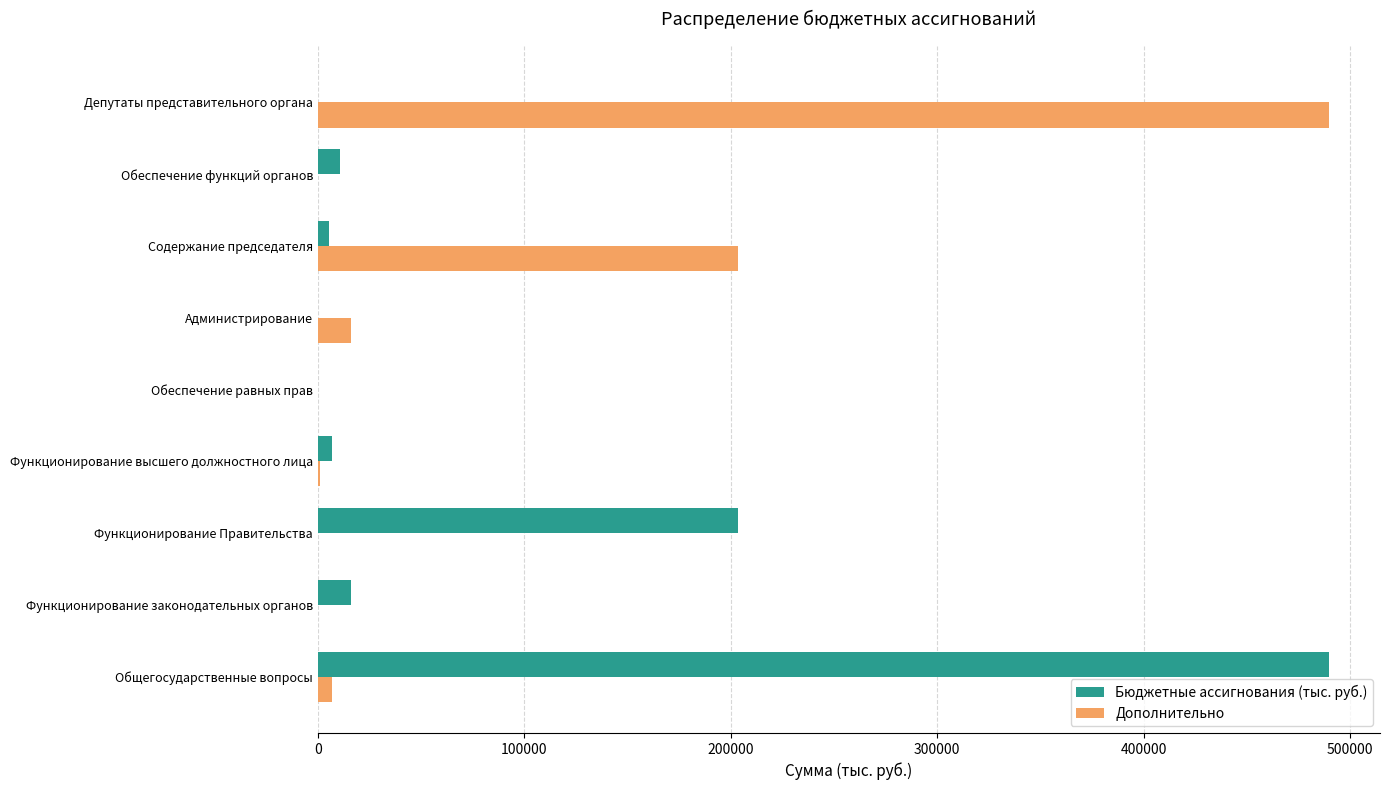

True or false: Дополнительно has a value of 328574.4 at Содержание председателя.

False